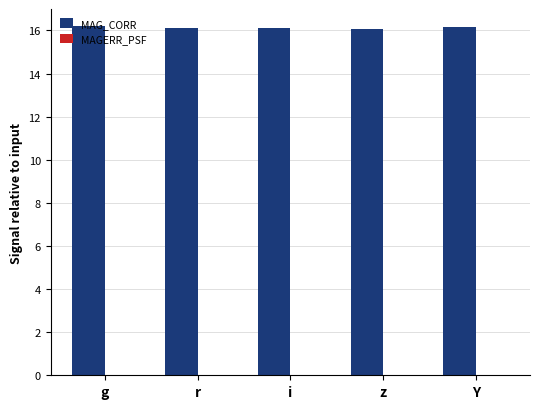

The value of MAG_CORR at g is 16.2. True or false?

True